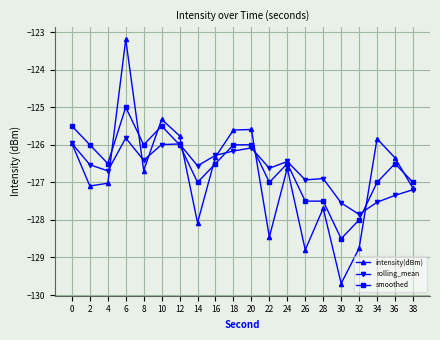

Which label corresponds to the smallest value in the chart?

30